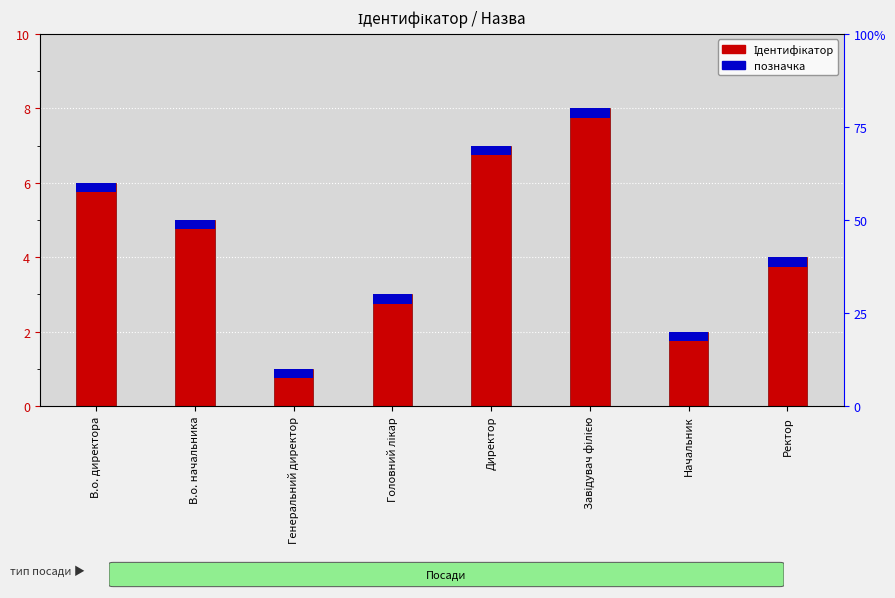

How many values are below 5?

4